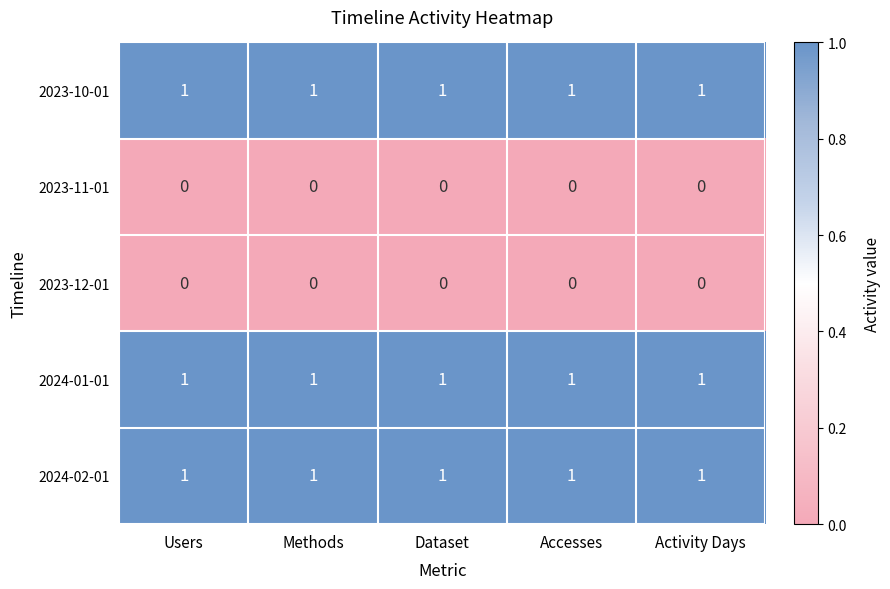

Count the number of categories in the chart.

5